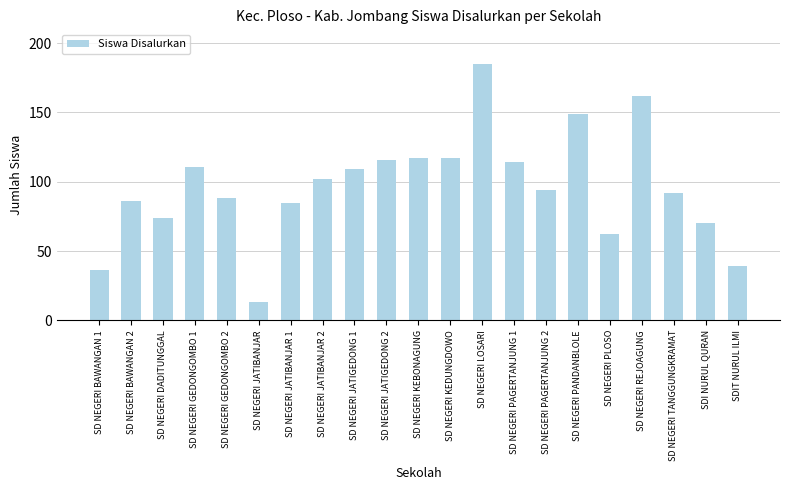

Read the value at SD NEGERI REJOAGUNG.

162